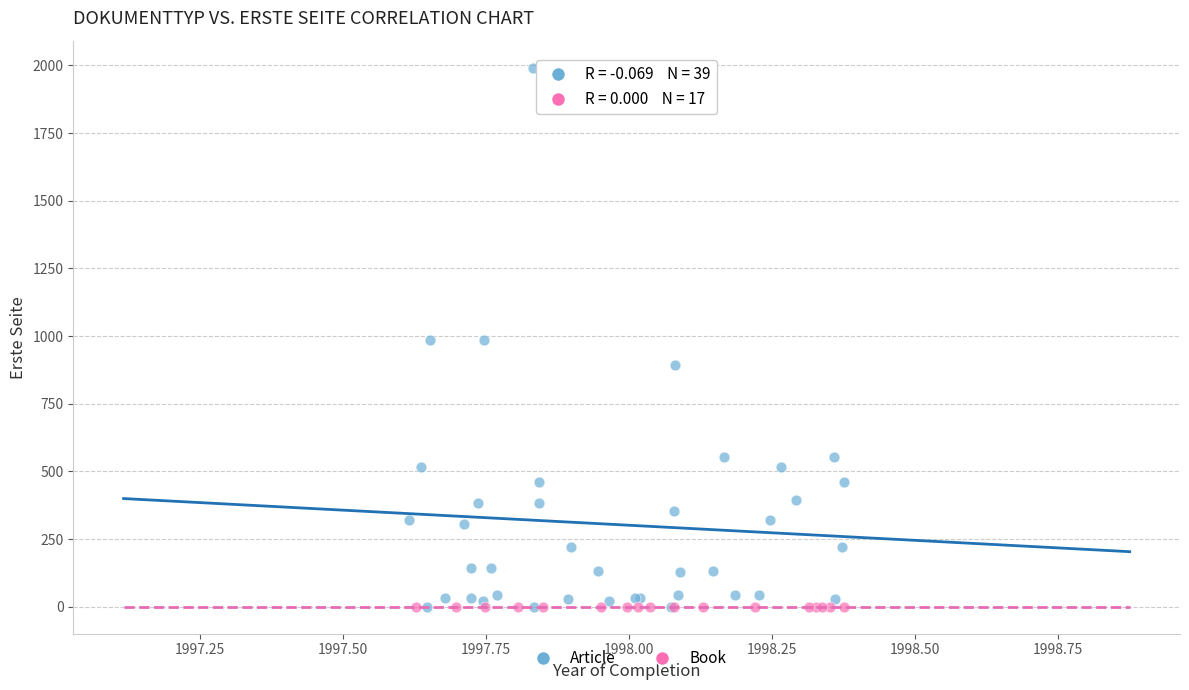

Which series contains the highest Y value?

Article